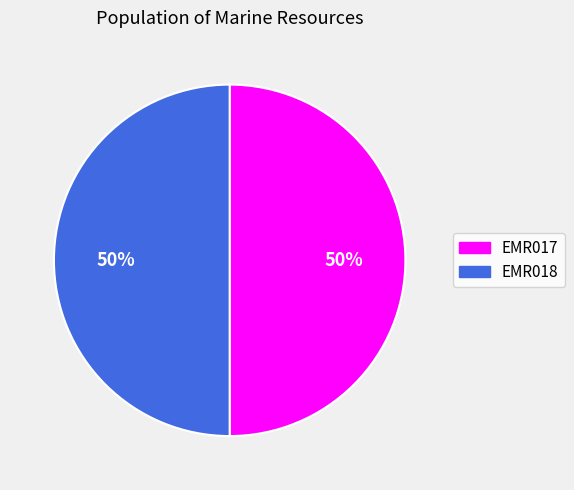

Is the sum of EMR017 and EMR018 greater than half?

Yes